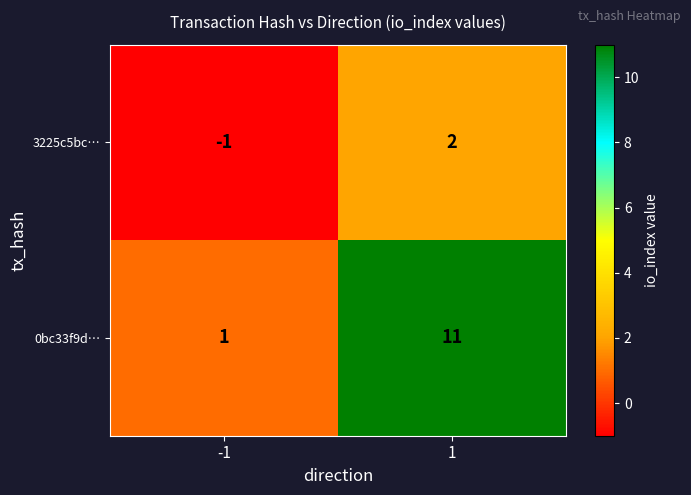

How many distinct data groups are displayed?

2